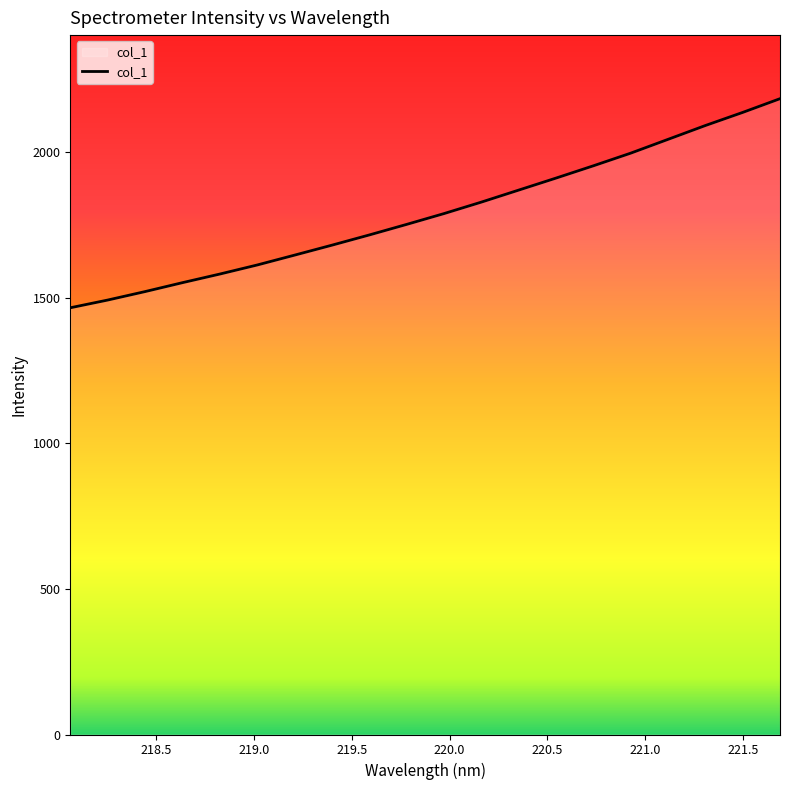

Does the chart have visible grid lines?

No